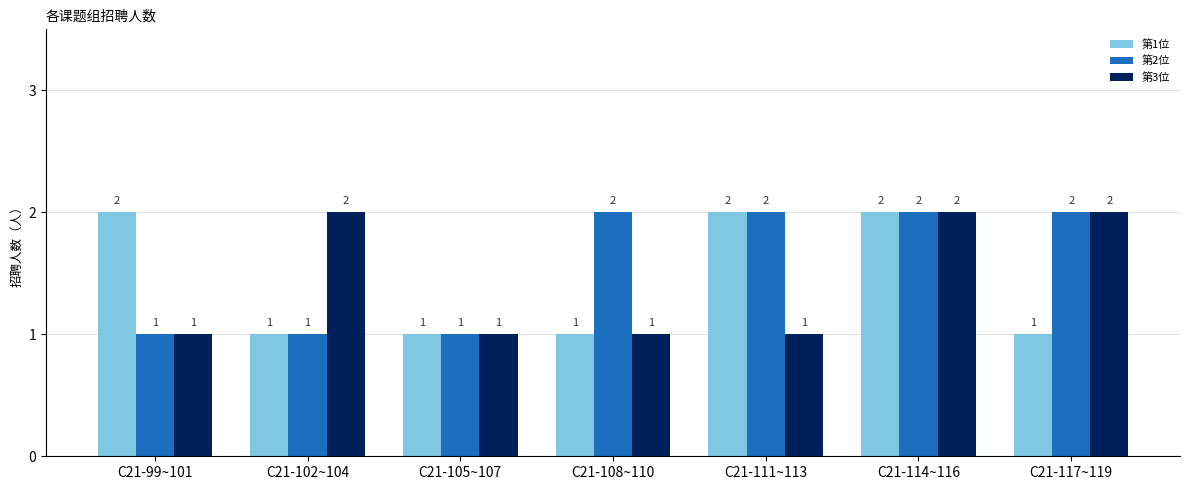

What is the label of the 7th bar from the left?

C21-117~119